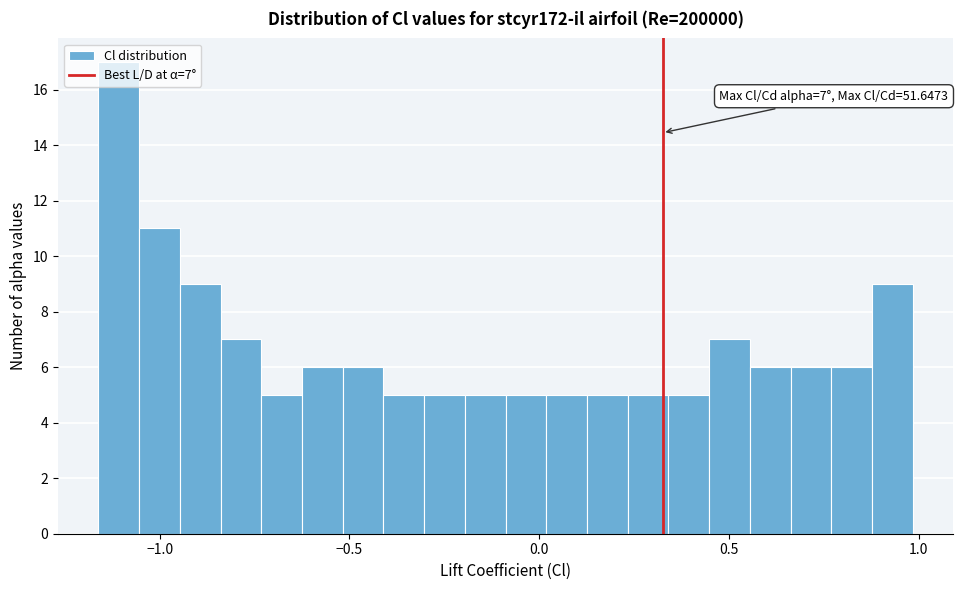

Read against the x-axis, roughly where is the centre of the tallest bar?

-1.10